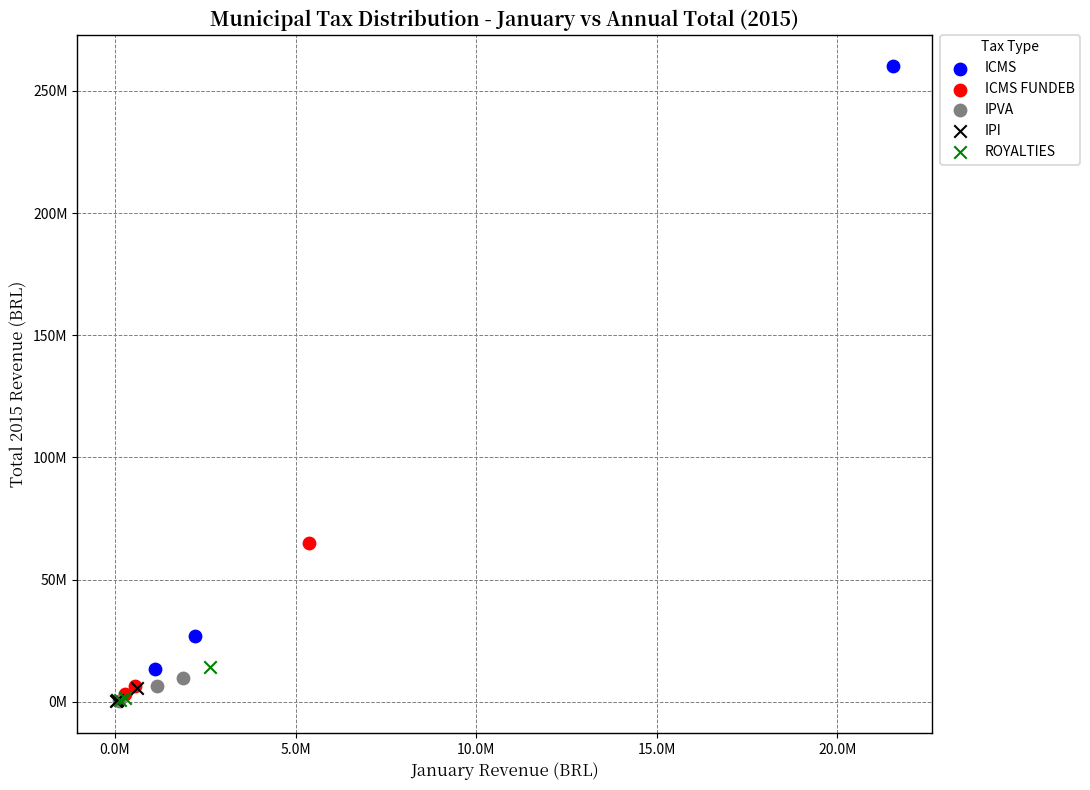

What are all the series names shown in the legend?

ICMS, ICMS FUNDEB, IPVA, IPI, ROYALTIES